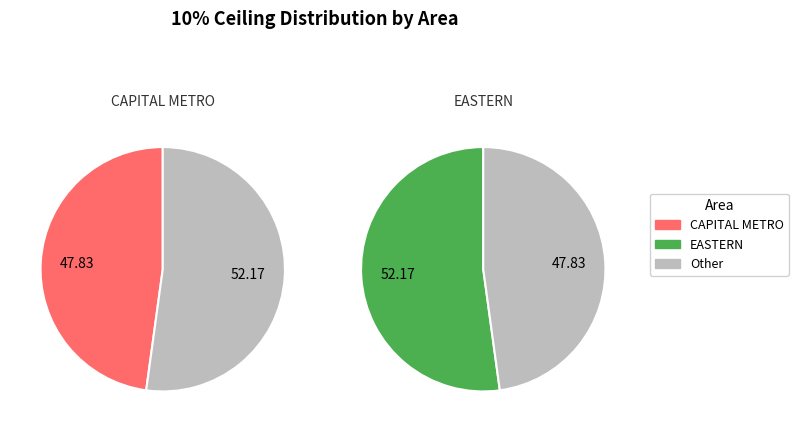

To the nearest percent, what percentage of the pie is CAPITAL METRO?

48%